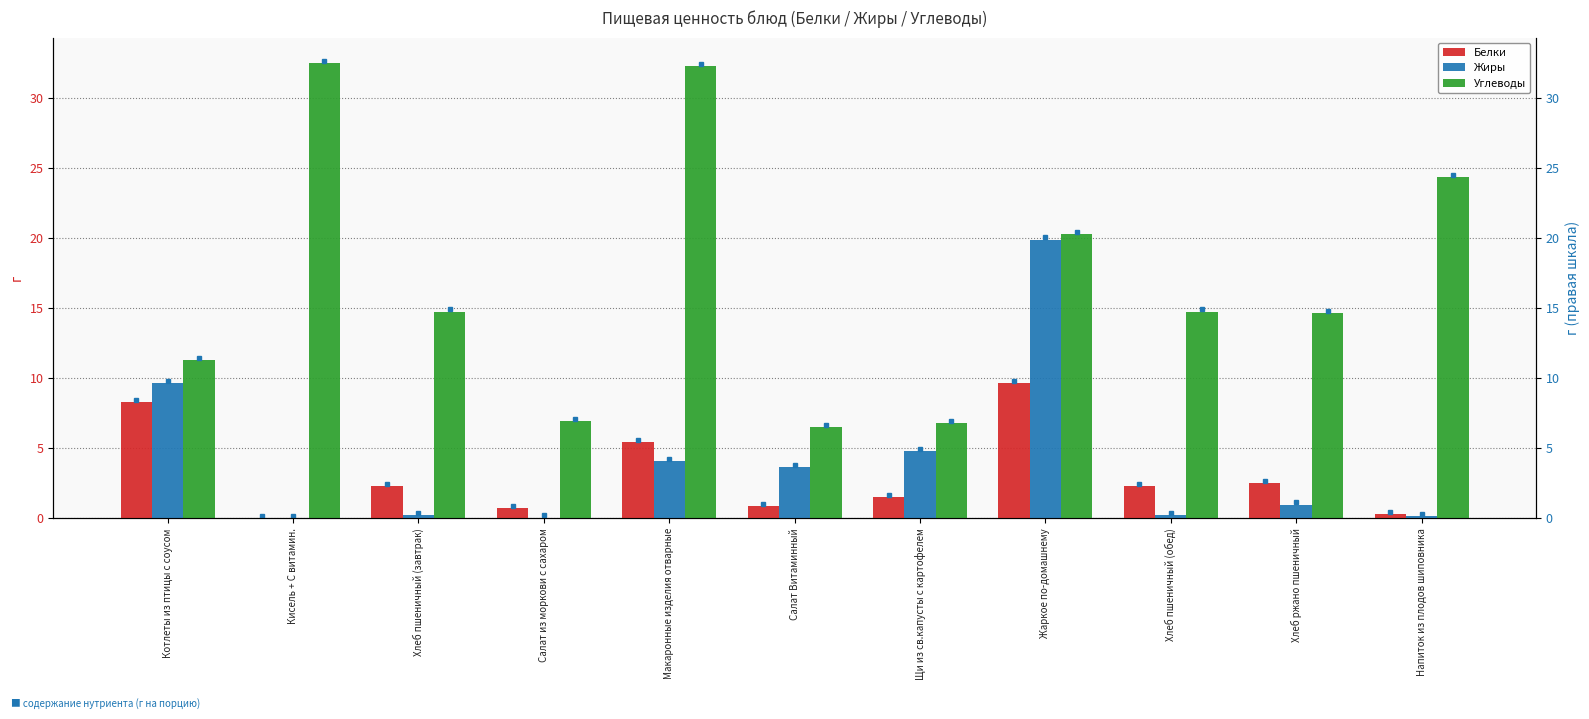

What is the difference between the Белки values at Хлеб пшеничный (обед) and Жаркое по-домашнему?

7.4